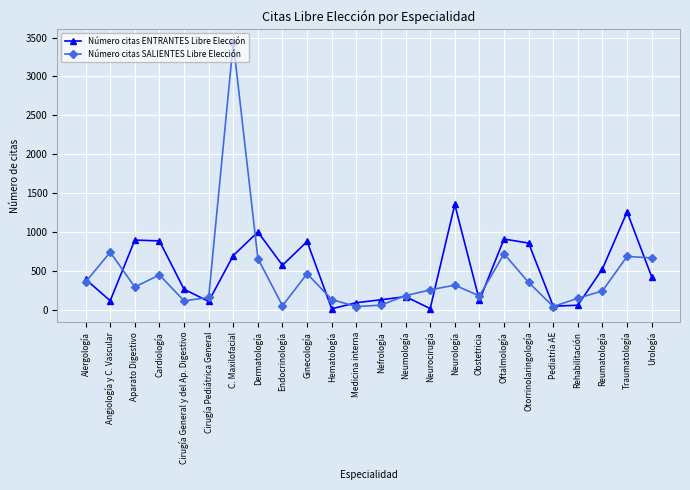

At which category does Número citas SALIENTES Libre Elección reach its first local peak?

Angiología y C. Vascular